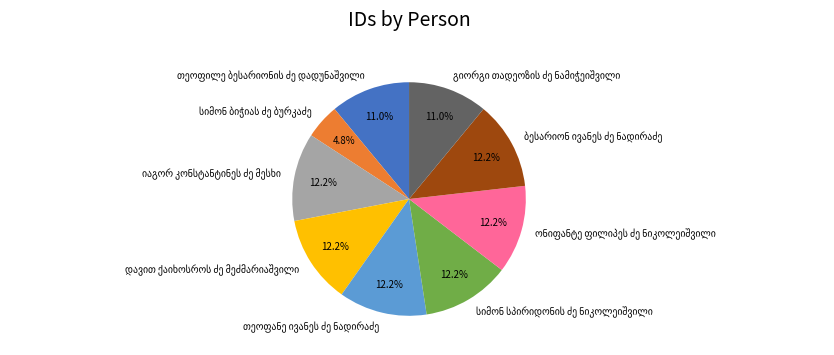

Does any single category account for the majority?

No